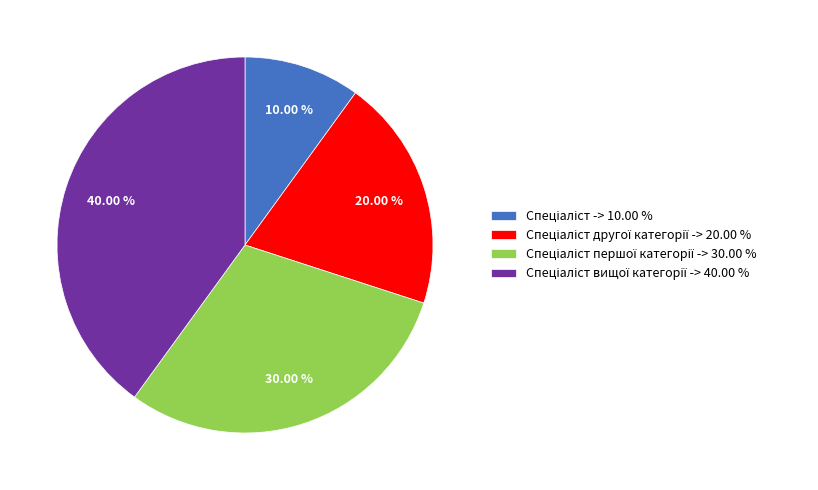

How many slices are in this pie chart?

4